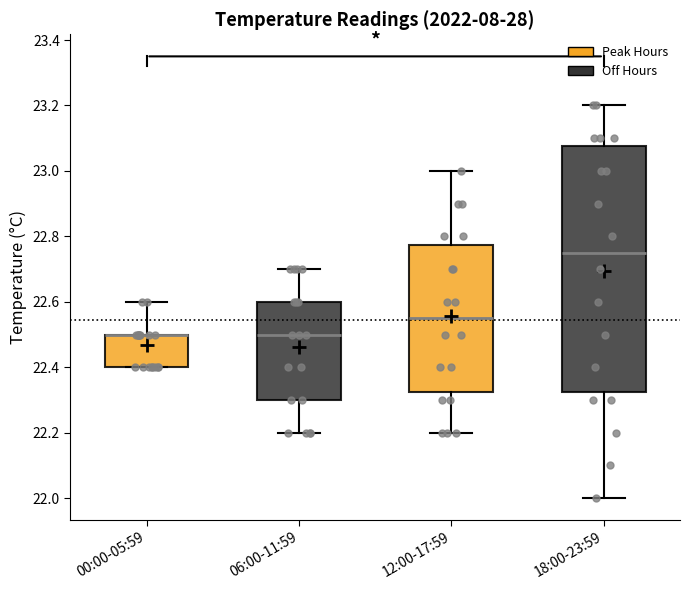

Reading left to right, transcribe this box plot: for each box, give where its median line is, the range the box spans, and where its two whiskers end, as read against the y-axis. The values are not printed on the chart, so give them approximately, as read against the axis.

00:00-05:59: median 22.50 (drawn on the box's upper edge), box 22.40 to 22.50, whiskers 22.40 to 22.60
06:00-11:59: median 22.50, box 22.30 to 22.60, whiskers 22.20 to 22.70
12:00-17:59: median 22.56, box 22.32 to 22.78, whiskers 22.20 to 23.00
18:00-23:59: median 22.76, box 22.32 to 23.08, whiskers 22.00 to 23.20